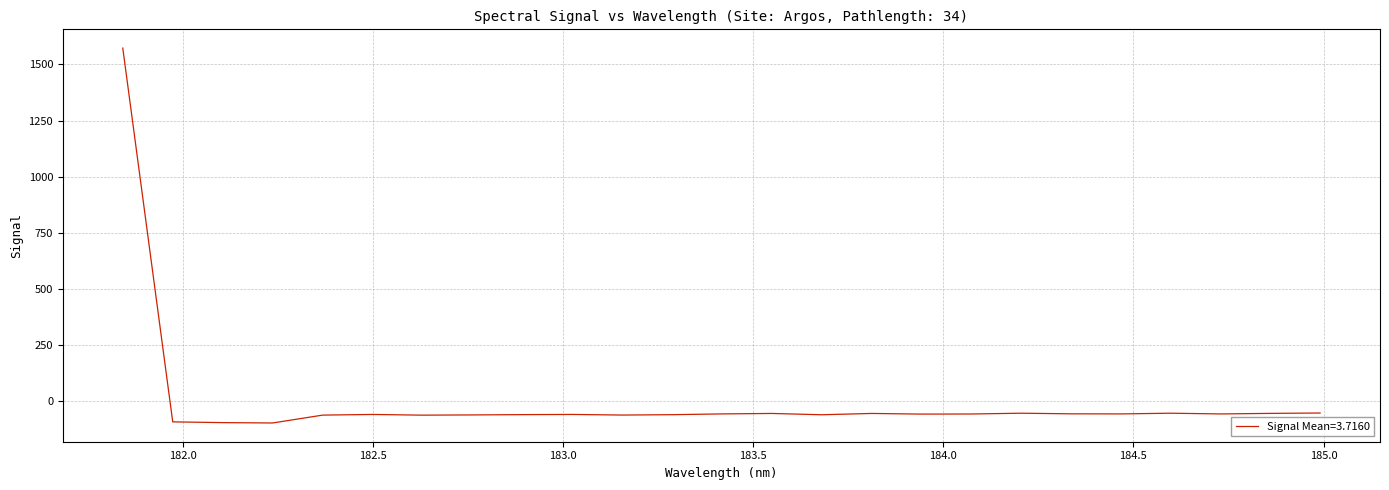

What is the difference between the maximum and minimum values?

1669.5